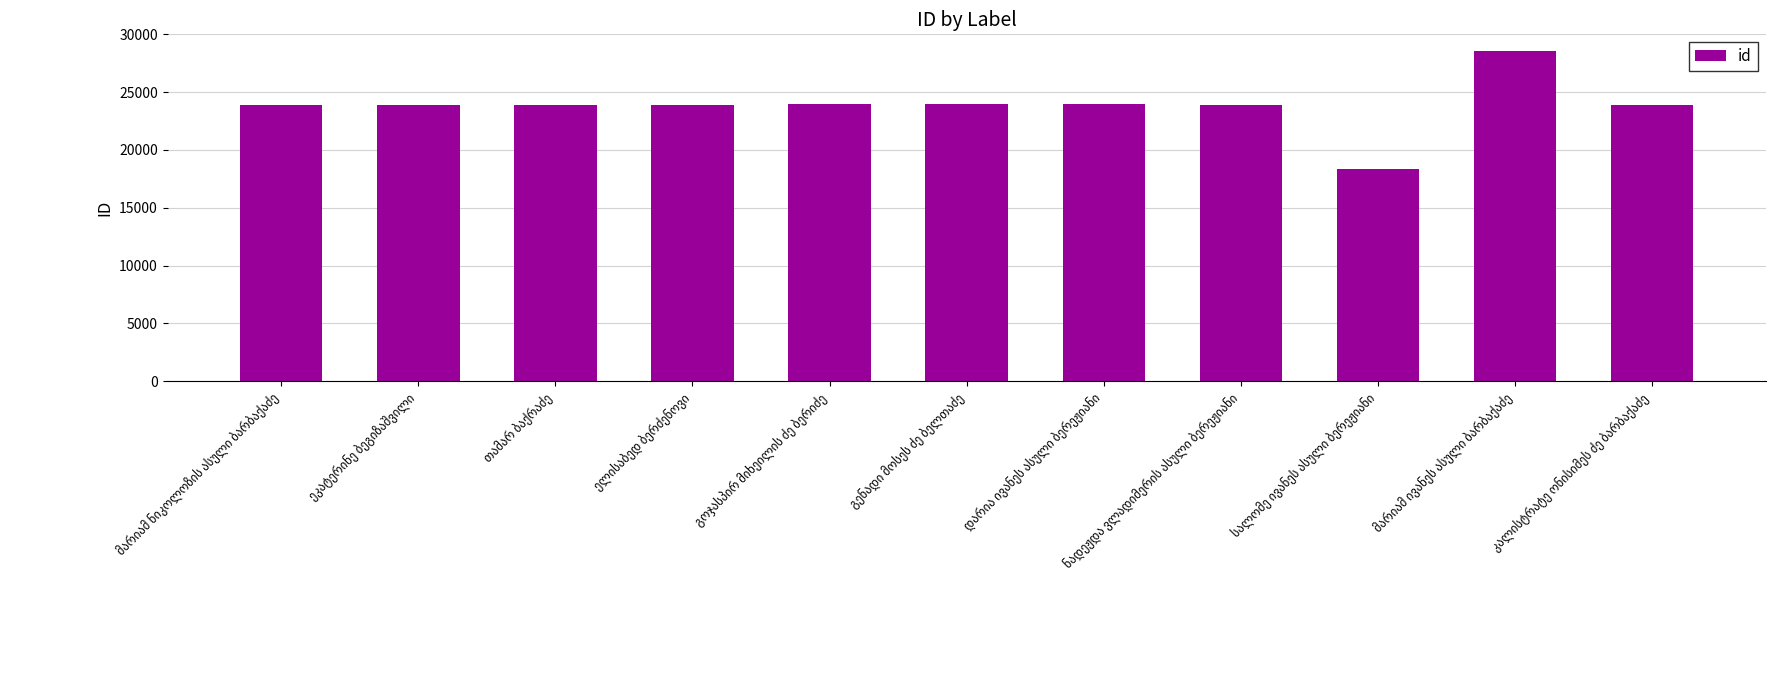

How many data points are less than 23927?

5